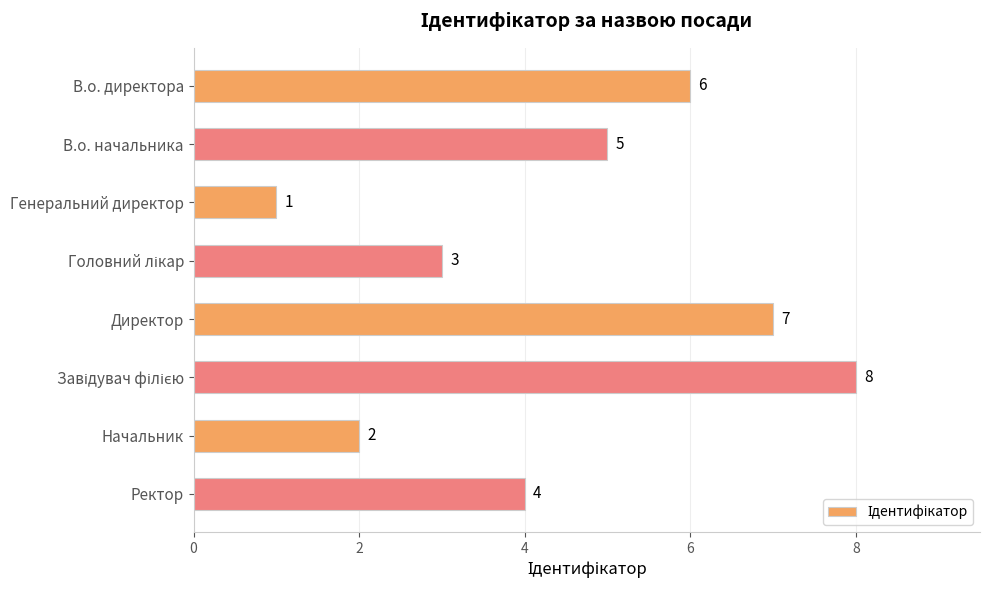

Is it true that the value at Генеральний директор is 0?

False